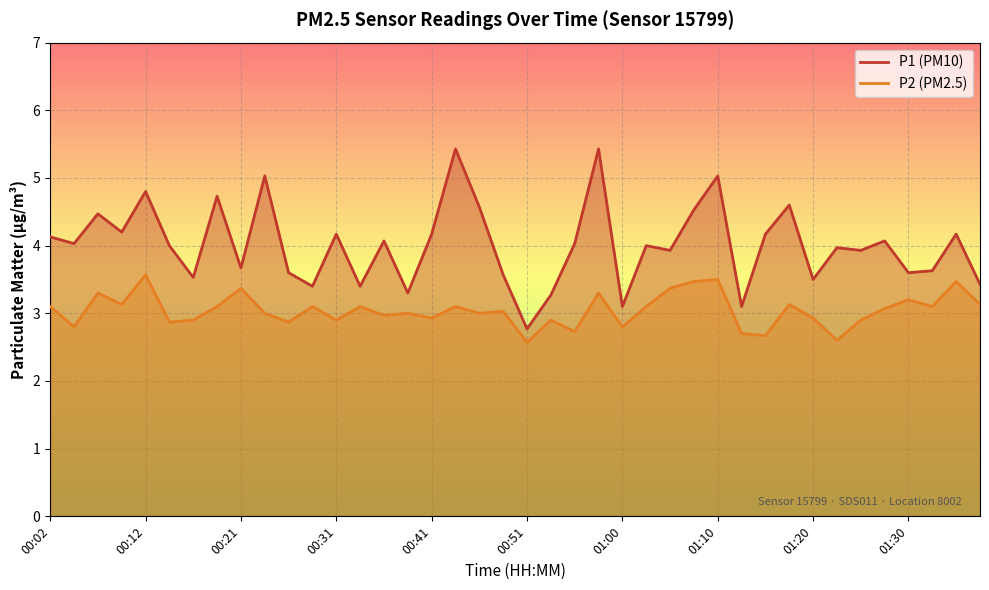

How many series are shown in this chart?

2